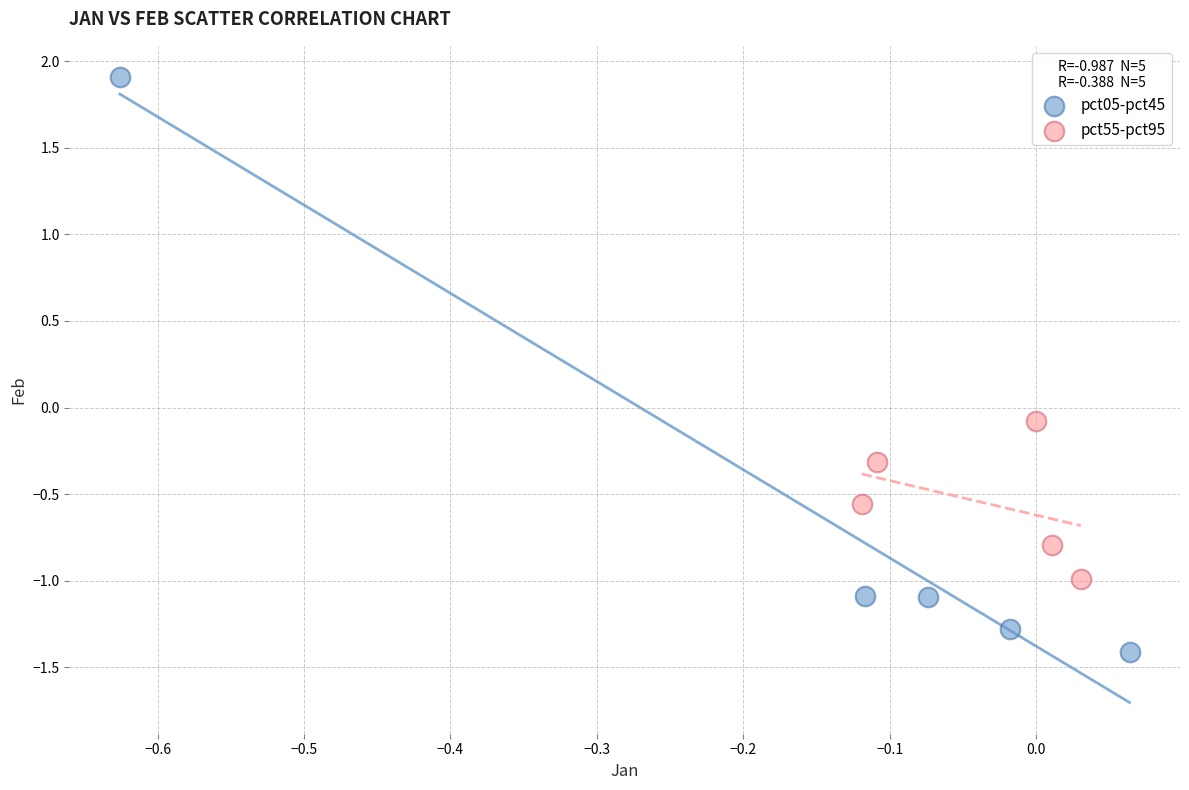

Which series reaches the minimum Y coordinate?

pct05-pct45